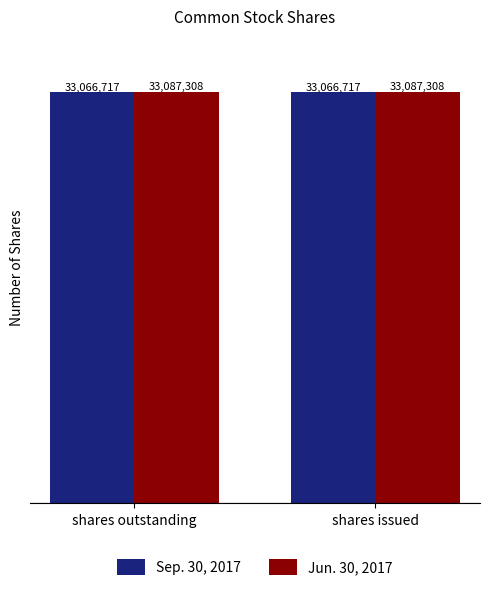

What is the label of the 2nd bar from the left?

shares issued